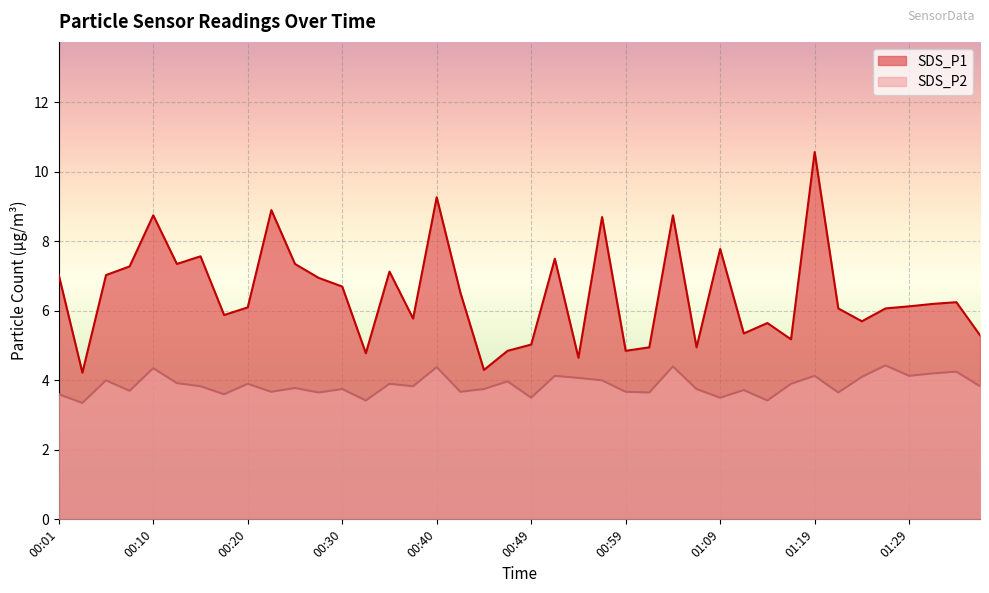

True or false: SDS_P2 and SDS_P1 intersect in this chart.

False